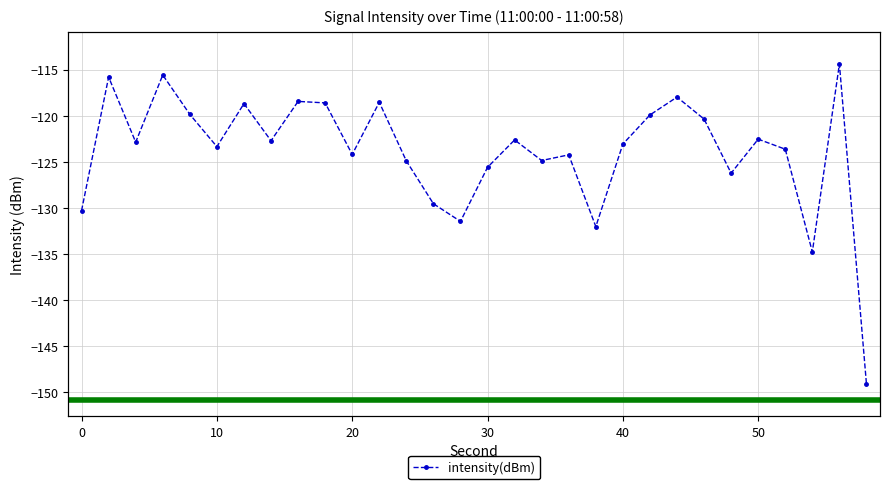

Rank the categories by value from lowest to highest.

58, 54, 38, 28, 0, 26, 48, 30, 24, 34, 36, 20, 52, 10, 40, 4, 14, 32, 50, 46, 42, 8, 12, 18, 22, 16, 44, 2, 6, 56